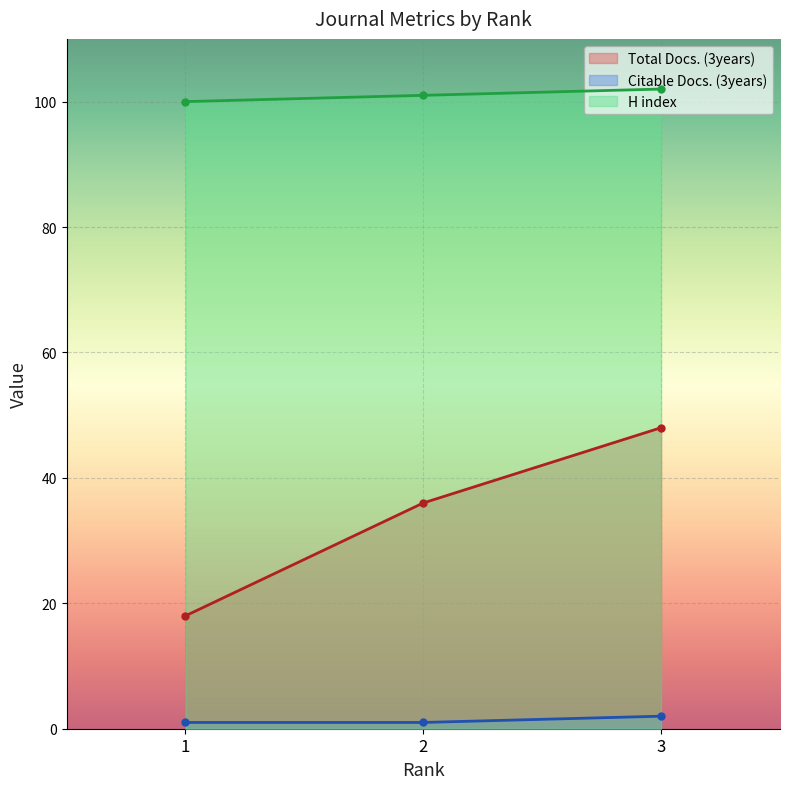

What is the difference between the Total Docs. (3years) values at 2 and 3?

12